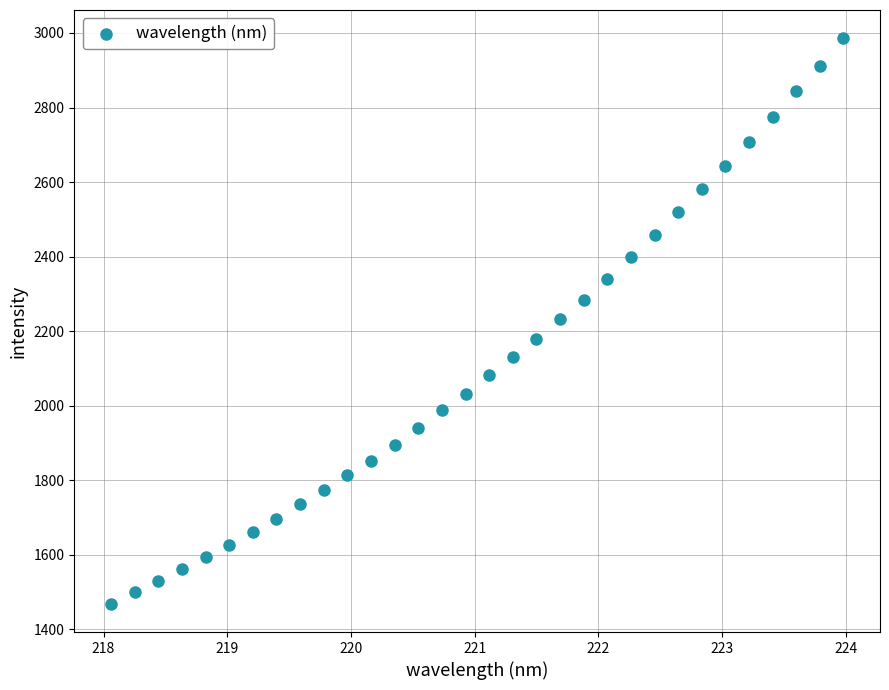

What is the range of Y values (max minus min)?

1517.0